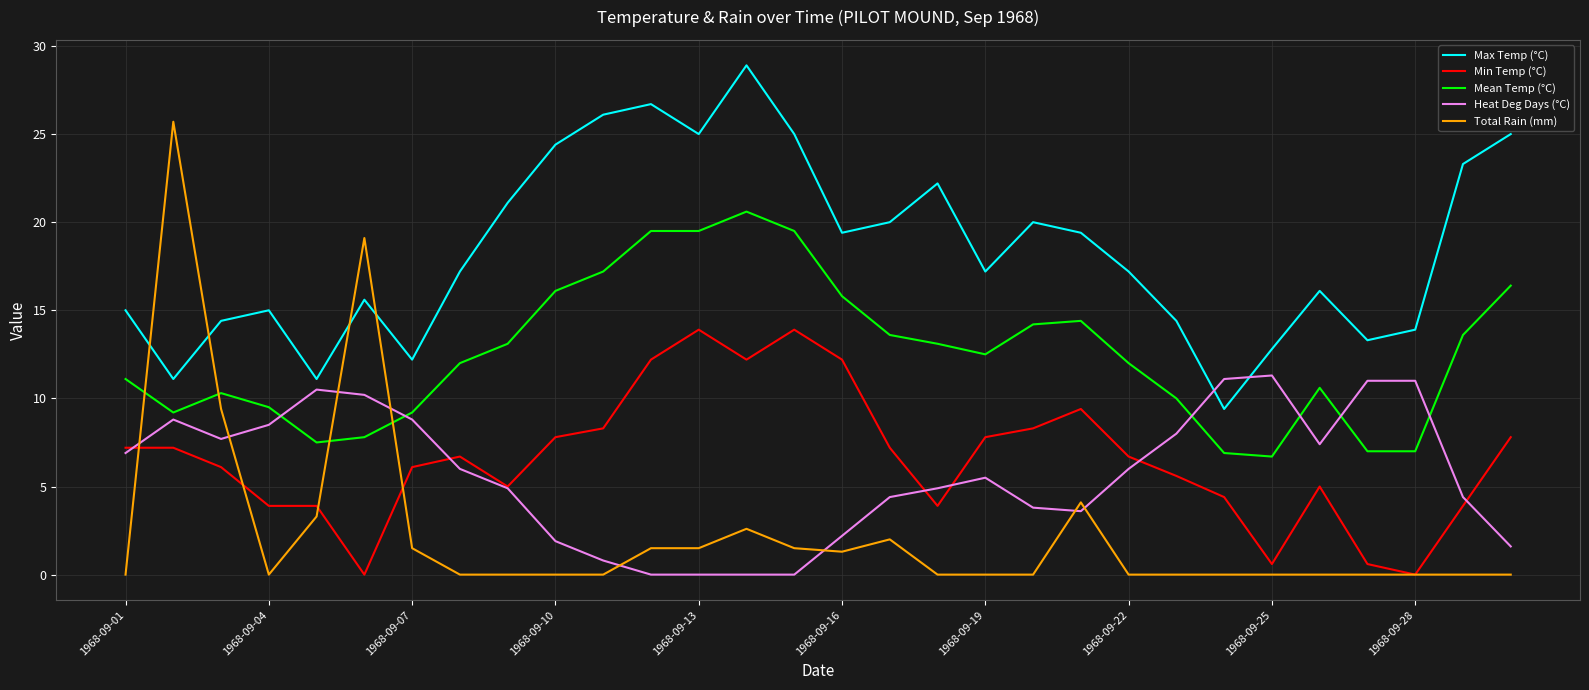

What is the difference between the maximum and minimum values in the Heat Deg Days (°C) series?

11.3